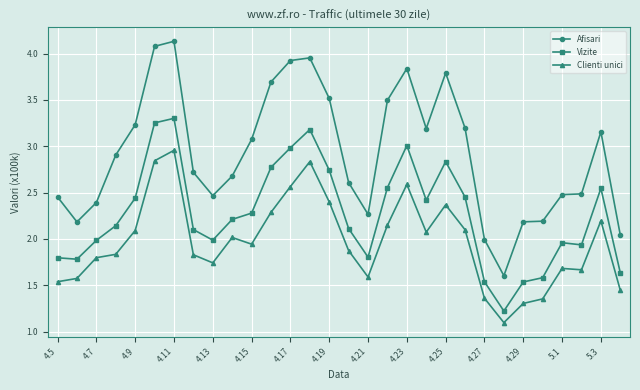

True or false: Vizite and Clienti unici cross at least once.

False